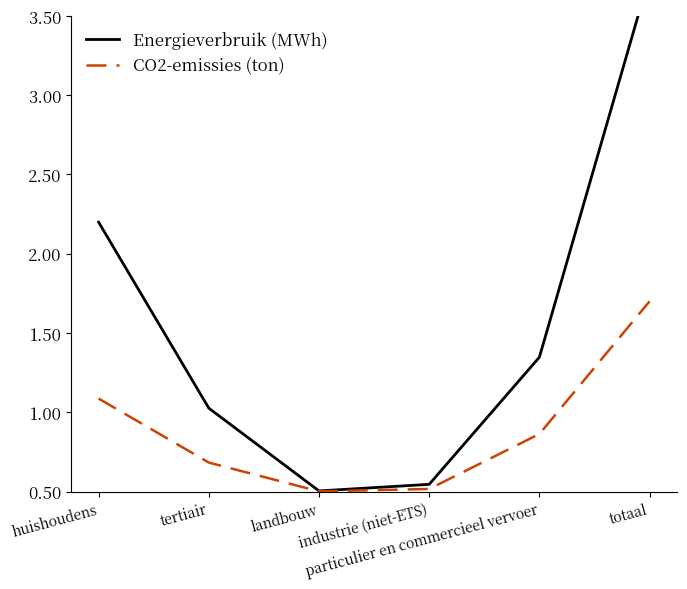

What is the difference between the Energieverbruik (MWh) values at particulier en commercieel vervoer and landbouw?

0.8